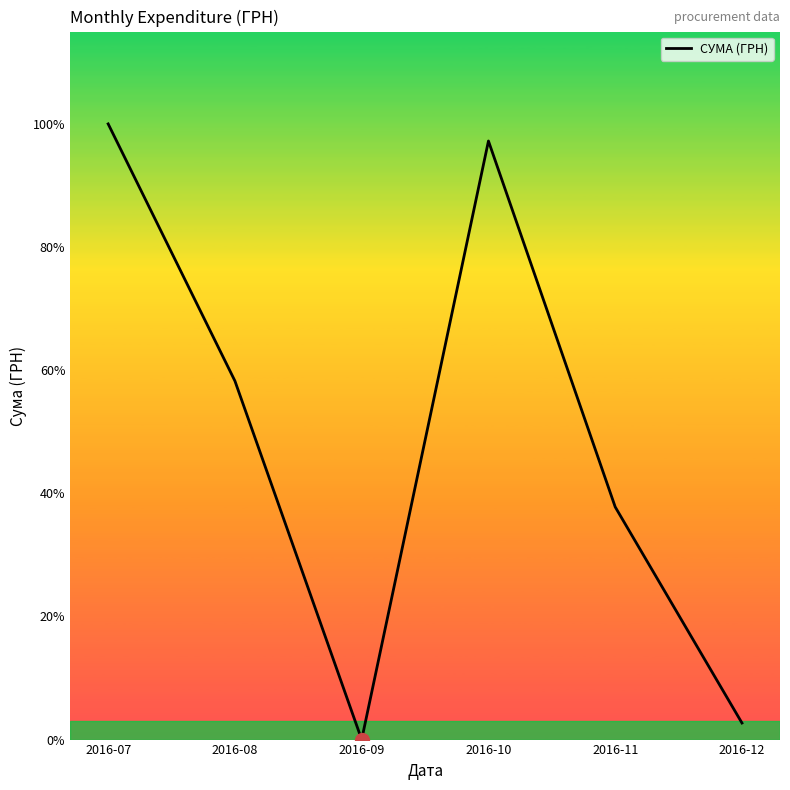

What is the maximum value shown in the chart?

262849.9